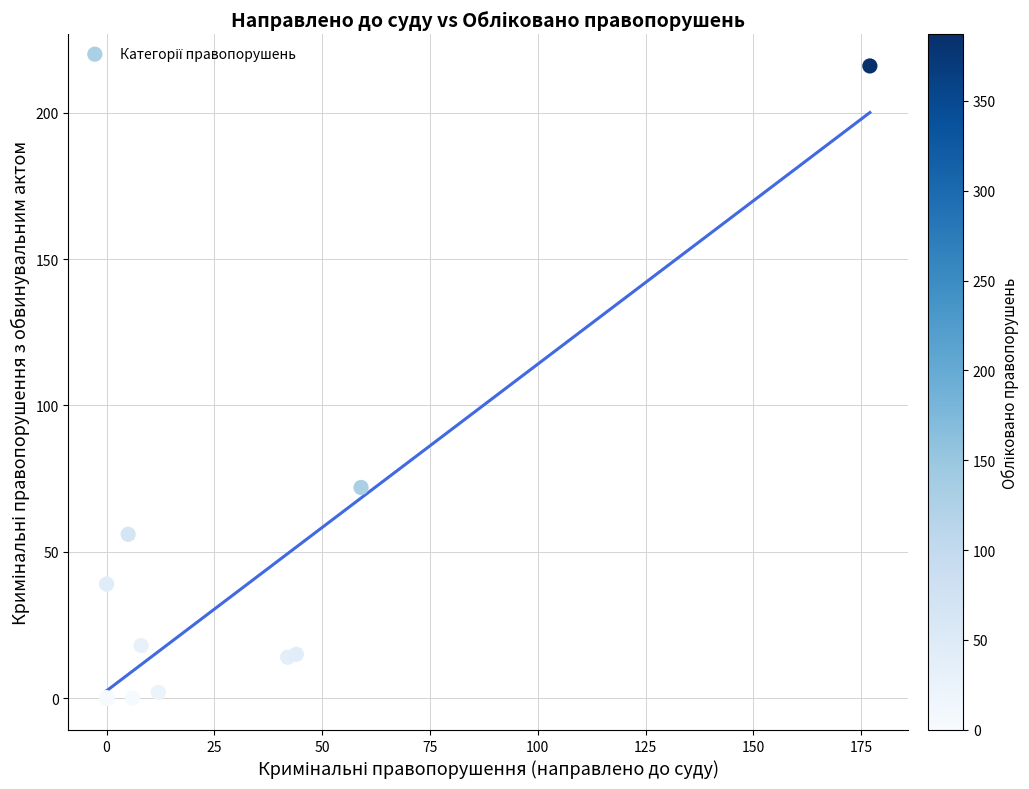

What Y value in the scatter plot is closest to 108?

72